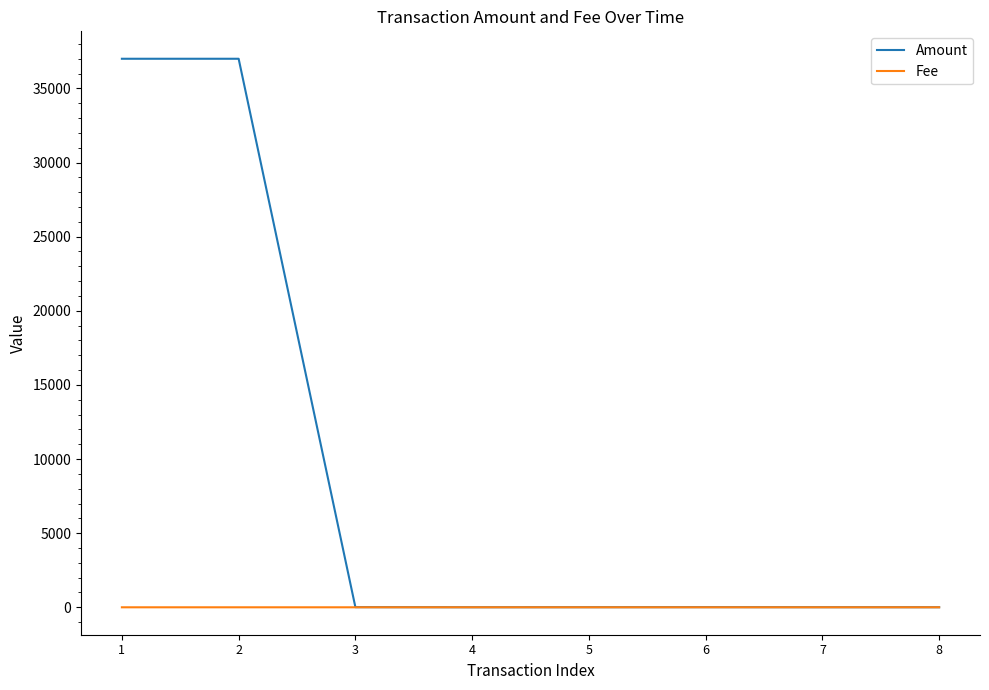

Rank the series at 2 from lowest to highest value.

Fee, Amount